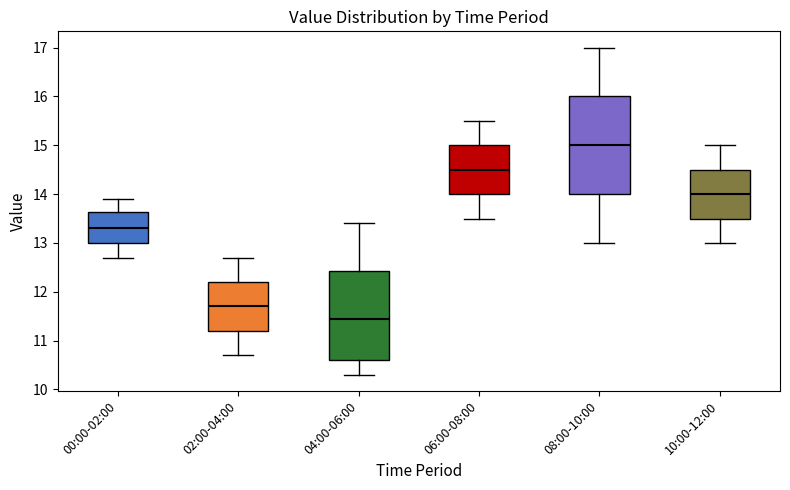

Reading left to right, read every box against the y-axis: the position of its median line, the range the box covers, and the ends of its whiskers. The values are not printed on the chart, so give them approximately, as read against the axis.

00:00-02:00: median 13.3, box 13.0 to 13.6, whiskers 12.7 to 13.9
02:00-04:00: median 11.7, box 11.2 to 12.2, whiskers 10.7 to 12.7
04:00-06:00: median 11.5, box 10.6 to 12.4, whiskers 10.3 to 13.4
06:00-08:00: median 14.5, box 14.0 to 15.0, whiskers 13.5 to 15.5
08:00-10:00: median 15.0, box 14.0 to 16.0, whiskers 13.0 to 17.0
10:00-12:00: median 14.0, box 13.5 to 14.5, whiskers 13.0 to 15.0